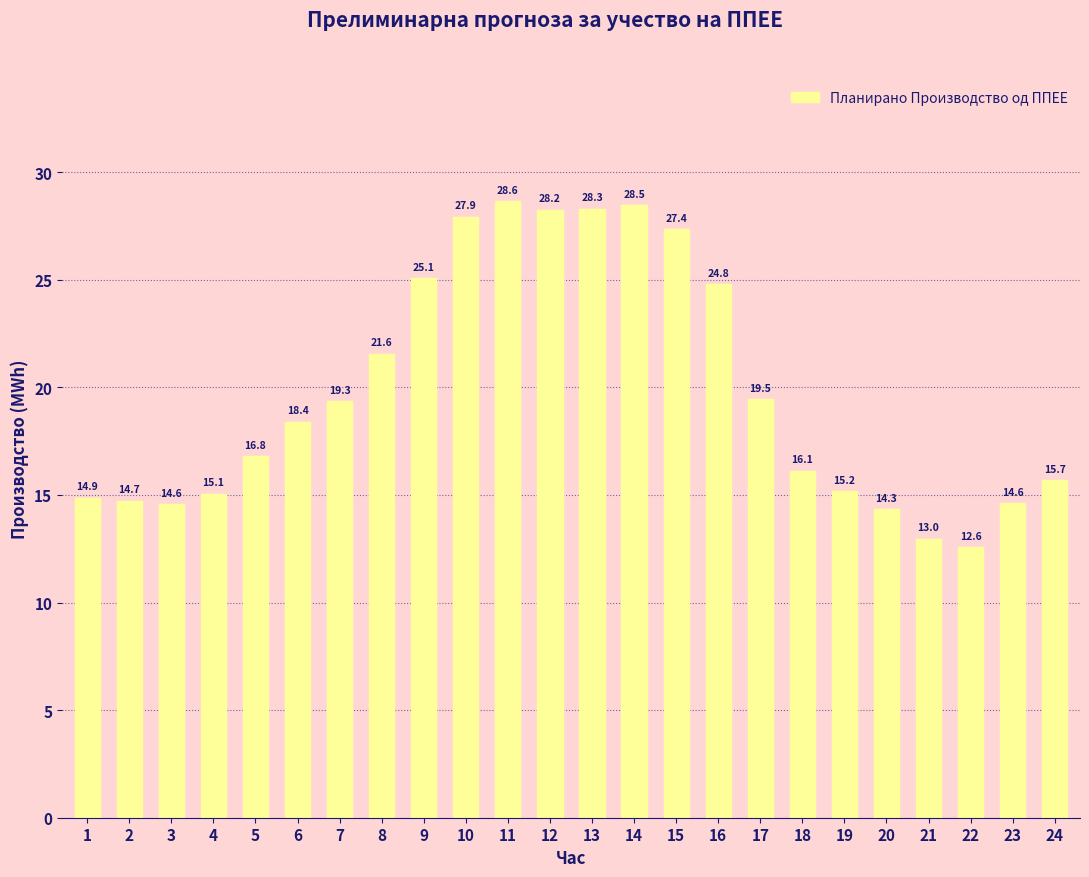

Reading left to right, list all the values displayed in this chart.

1=14.9	2=14.7	3=14.6	4=15.1	5=16.8	6=18.4	7=19.3	8=21.6	9=25.1	10=27.9	11=28.6	12=28.2	13=28.3	14=28.5	15=27.4	16=24.8	17=19.5	18=16.1	19=15.2	20=14.3	21=13.0	22=12.6	23=14.6	24=15.7